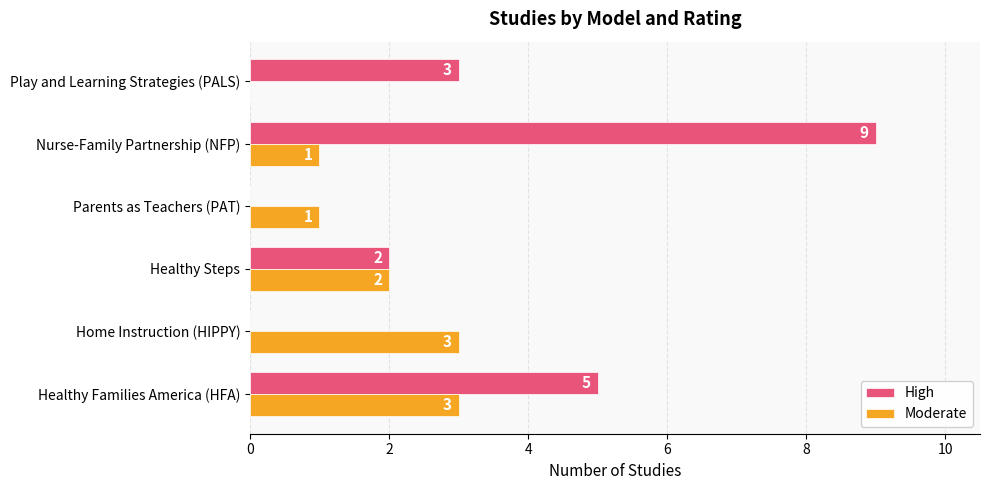

Read the Moderate value at Home Instruction (HIPPY).

3